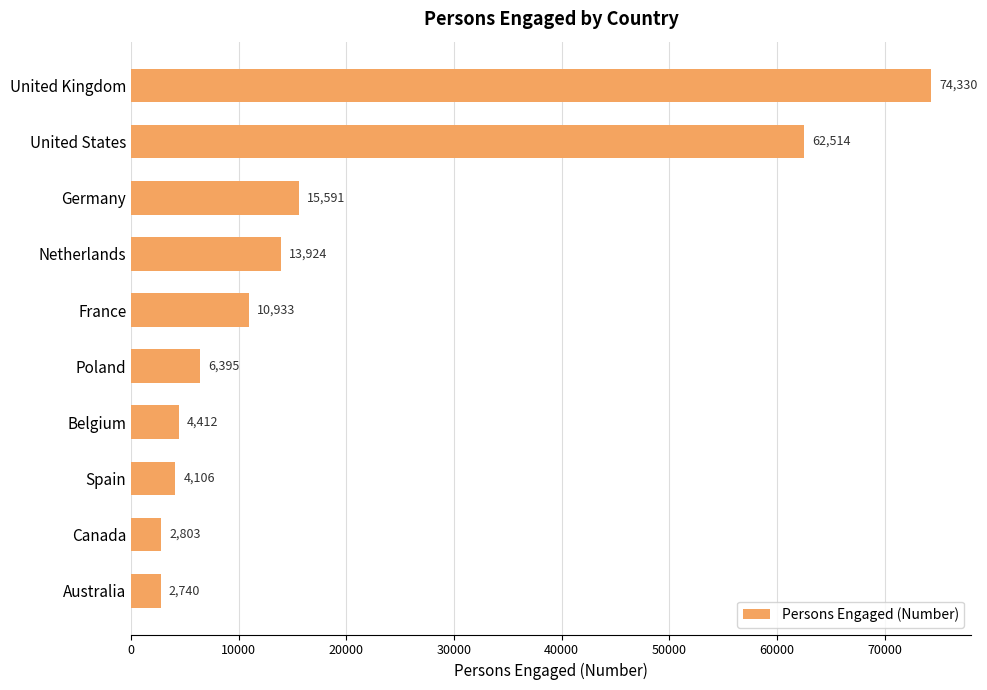

What is the change in value from United States to Australia?

-59774